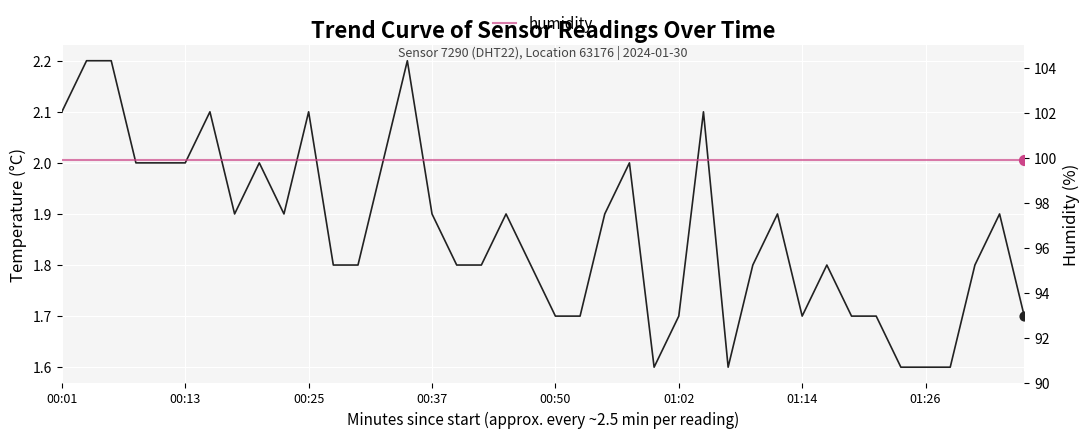

Which series has the largest Y range (max minus min)?

temperature